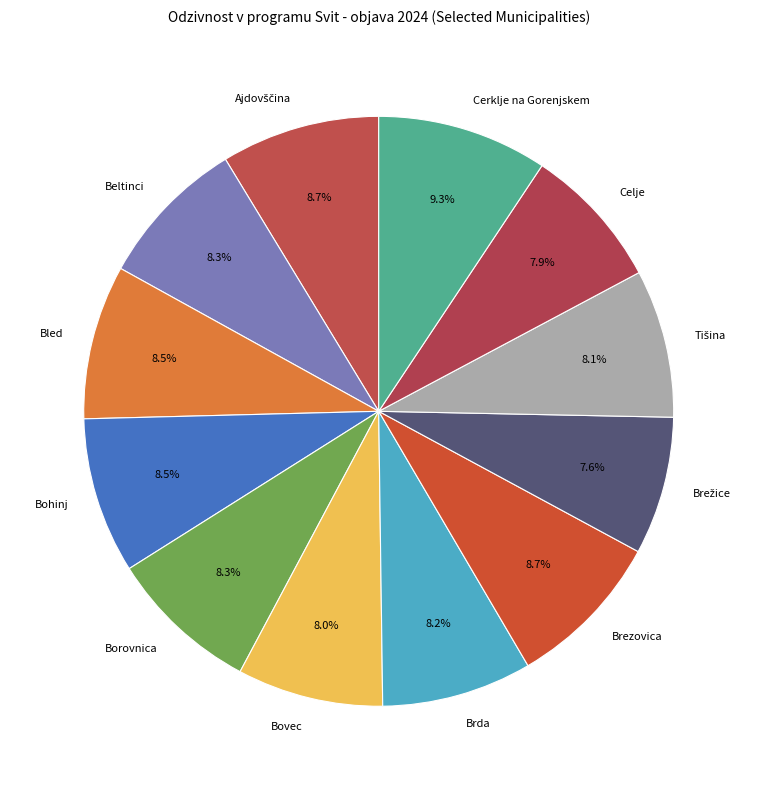

Is there any slice that represents more than half of the pie?

No